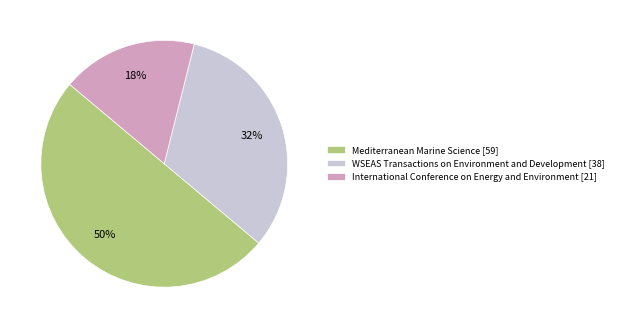

Count the number of slices in the pie.

3